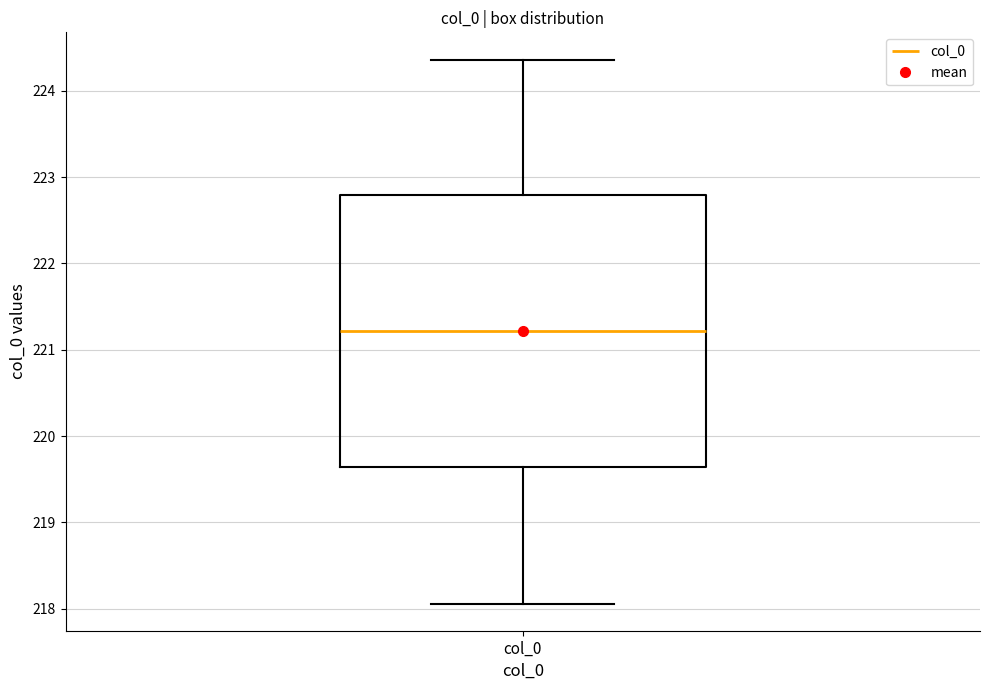

Read this box plot against the y-axis: the position of the median line, the range covered by the box, and the ends of both whiskers. The values are not printed on the chart, so give them approximately, as read against the axis.

median 221.2, box 219.6 to 222.8, whiskers 218.1 to 224.4